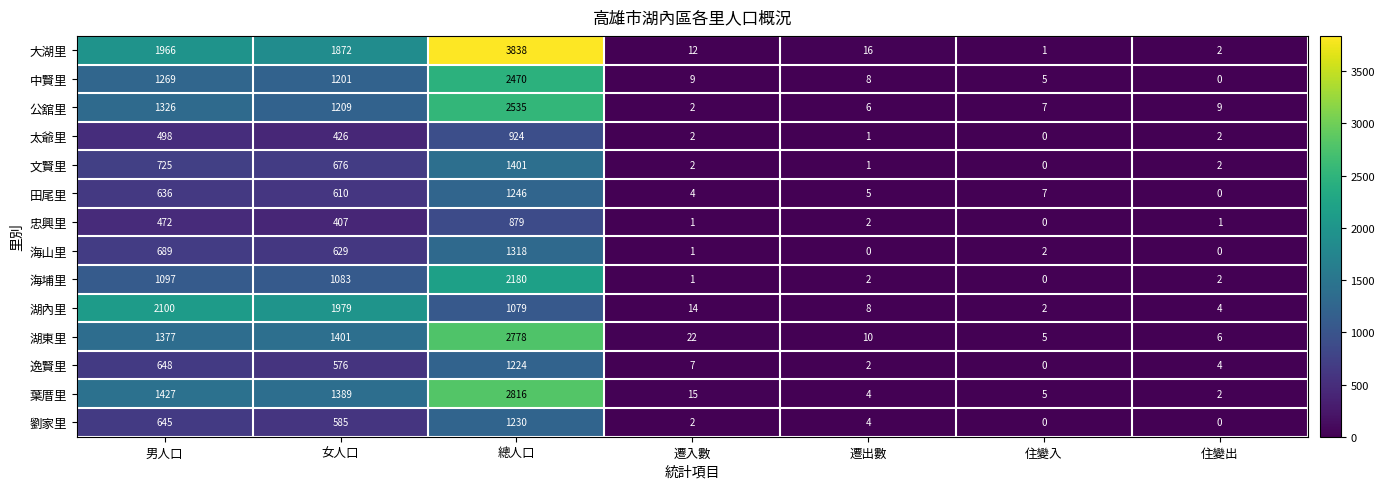

How many distinct data groups are displayed?

14